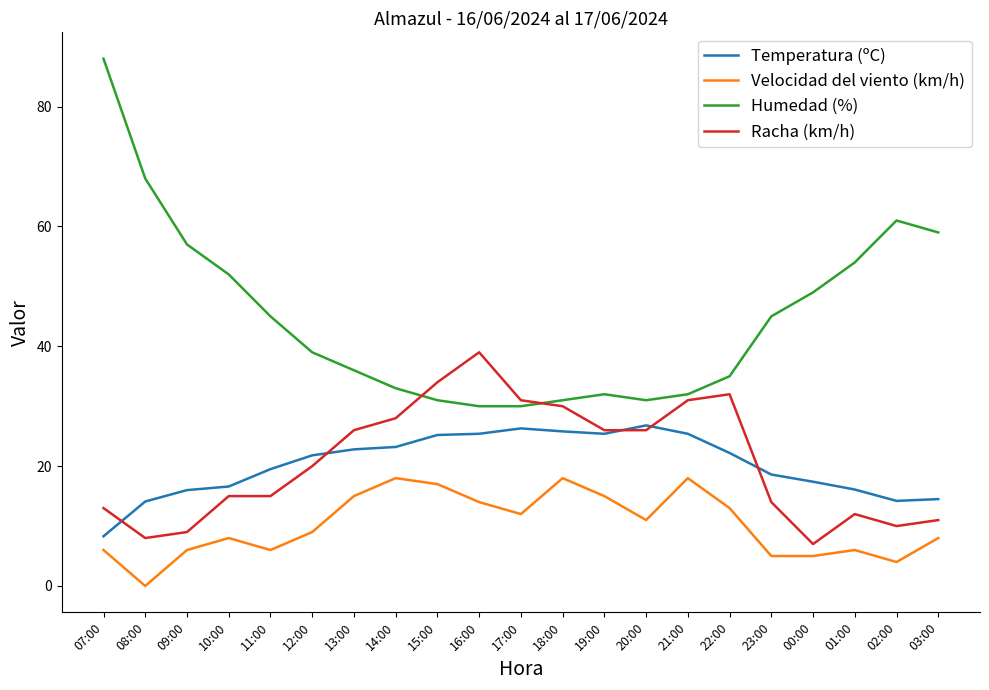

Rank the series by their maximum value, from highest to lowest.

Humedad (%), Racha (km/h), Temperatura (ºC), Velocidad del viento (km/h)